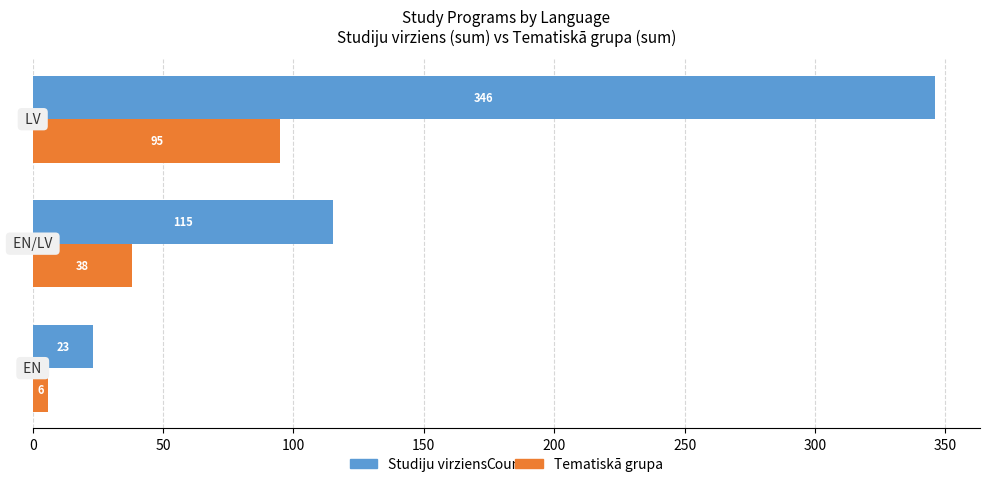

Rank the series by their average value, from highest to lowest.

Studiju virziens, Tematiskā grupa